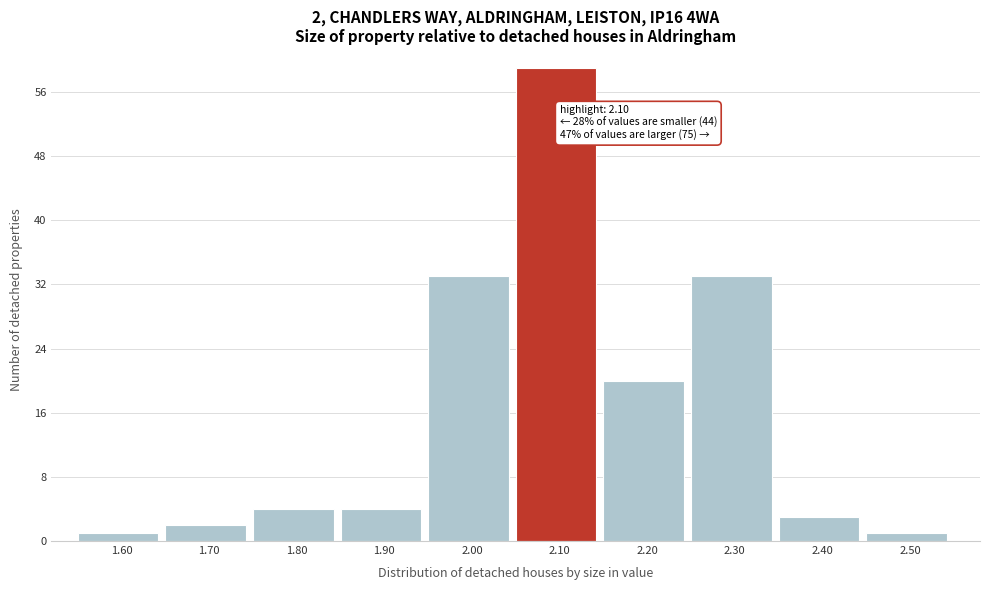

Reading right to left, transcribe all the data shown in this chart.

1	3	33	20	59	33	4	4	2	1